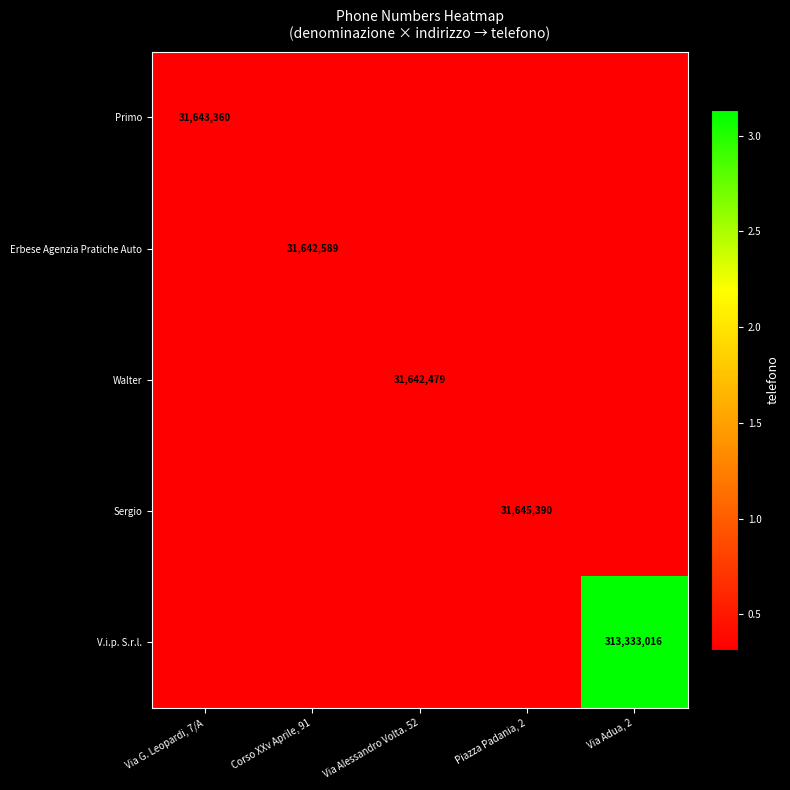

Which series changed the most between Piazza Padania, 2 and Via Adua, 2?

V.i.p. S.r.l.